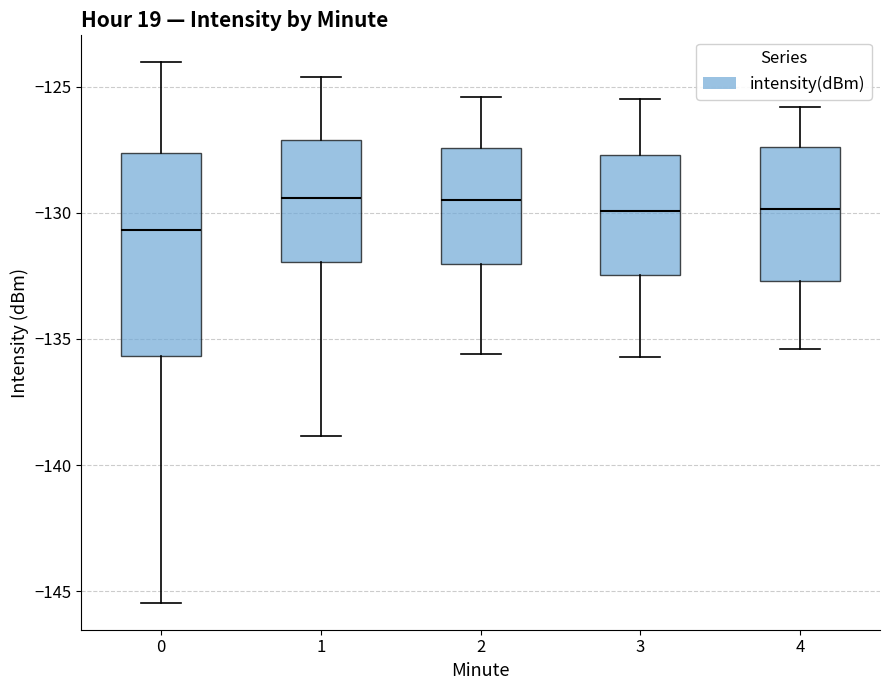

Reading left to right, transcribe this box plot: for each box, give where its median line is, the range the box spans, and where its two whiskers end, as read against the y-axis. The values are not printed on the chart, so give them approximately, as read against the axis.

0: median -130.5, box -135.5 to -127.5, whiskers -145.5 to -124.0
1: median -129.5, box -132.0 to -127.0, whiskers -139.0 to -124.5
2: median -129.5, box -132.0 to -127.5, whiskers -135.5 to -125.5
3: median -130.0, box -132.5 to -127.5, whiskers -135.5 to -125.5
4: median -130.0, box -132.5 to -127.5, whiskers -135.5 to -126.0